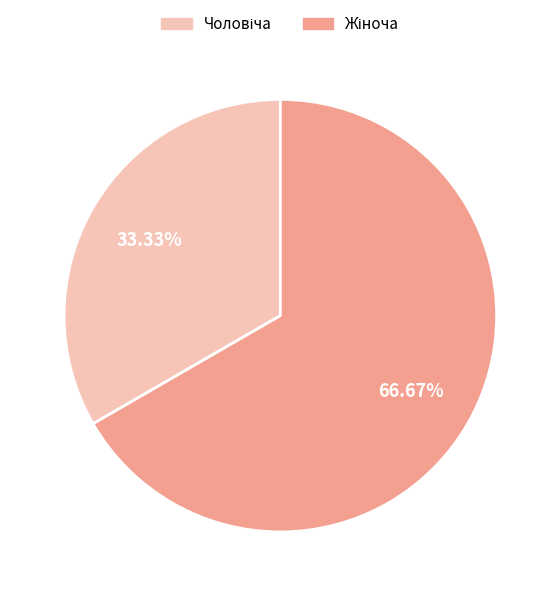

How many segments does this pie chart have?

2